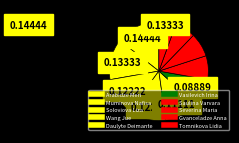

Count the number of slices in the pie.

10